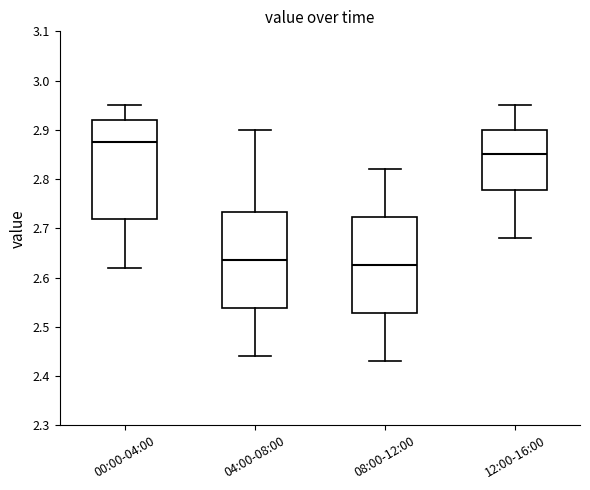

Reading left to right, read every box against the y-axis: the position of its median line, the range the box covers, and the ends of its whiskers. The values are not printed on the chart, so give them approximately, as read against the axis.

00:00-04:00: median 2.88, box 2.72 to 2.92, whiskers 2.62 to 2.95
04:00-08:00: median 2.64, box 2.54 to 2.73, whiskers 2.44 to 2.90
08:00-12:00: median 2.63, box 2.53 to 2.72, whiskers 2.43 to 2.82
12:00-16:00: median 2.85, box 2.78 to 2.90, whiskers 2.68 to 2.95